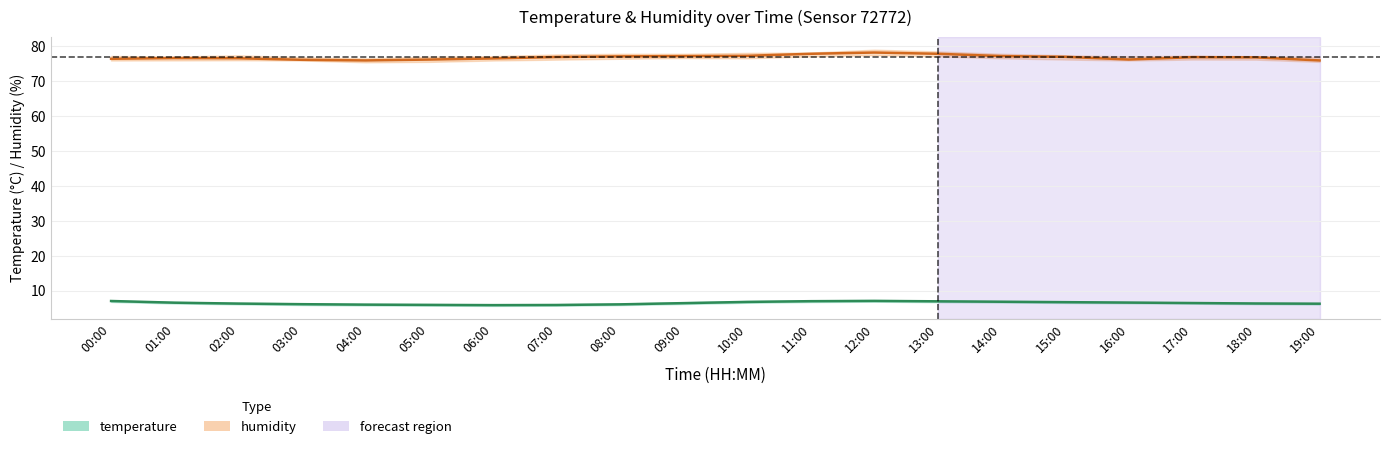

Rank the series by their maximum value, from lowest to highest.

temperature, humidity